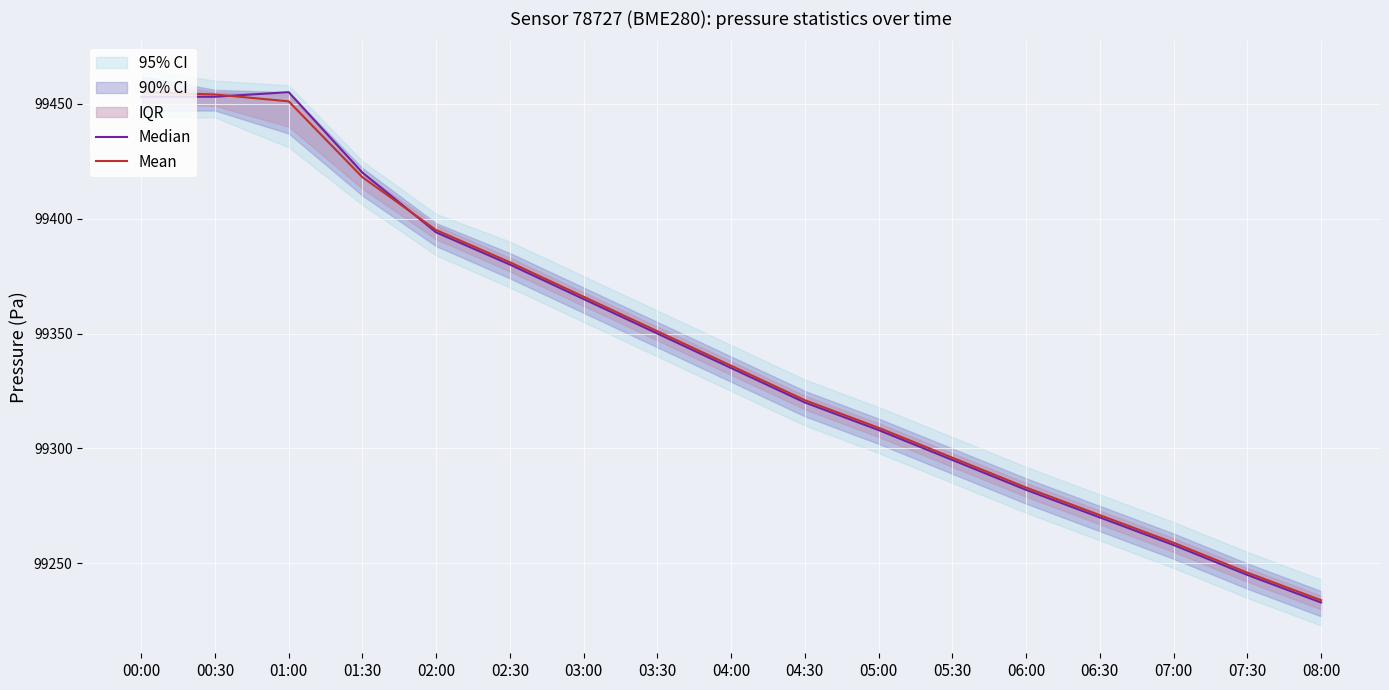

How many values in the Median series exceed 99335?

8